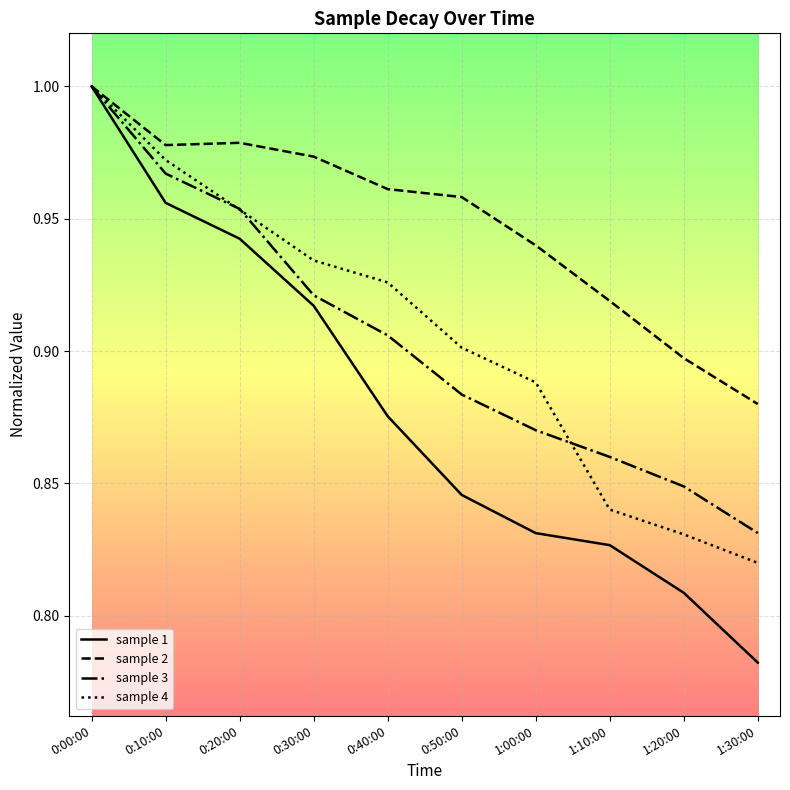

List the labels in order of sample 4 value, largest first.

0:00:00, 0:10:00, 0:20:00, 0:30:00, 0:40:00, 0:50:00, 1:00:00, 1:10:00, 1:20:00, 1:30:00